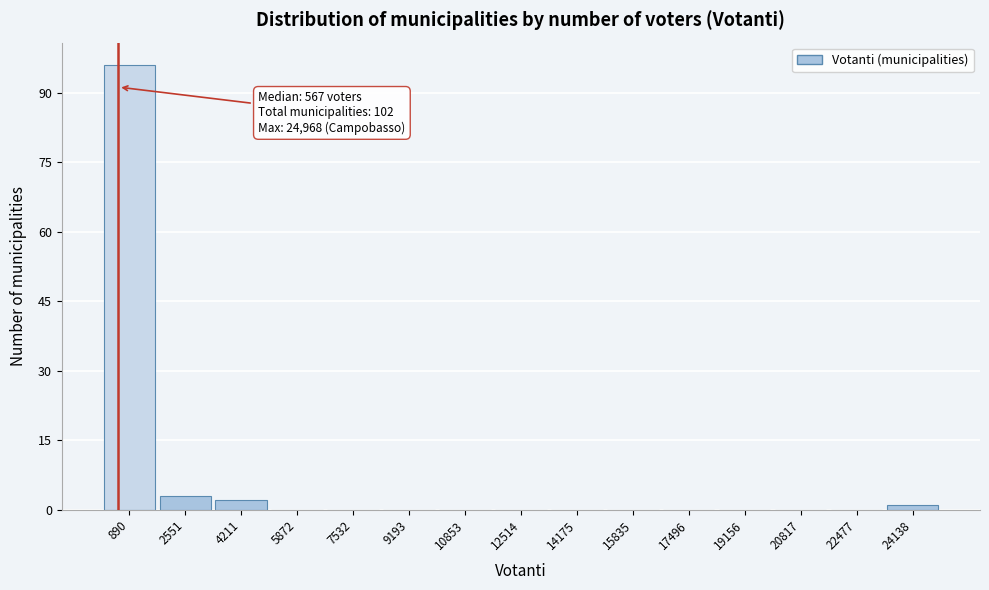

Which range on the x-axis has the tallest bar?

0 to 1800